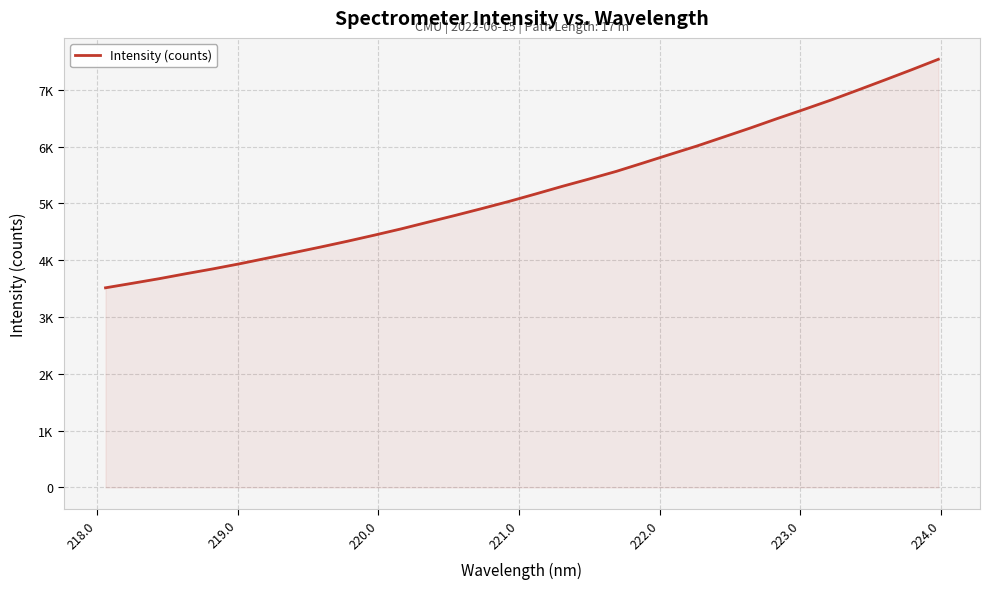

Does the chart display data point markers on the line(s)?

No